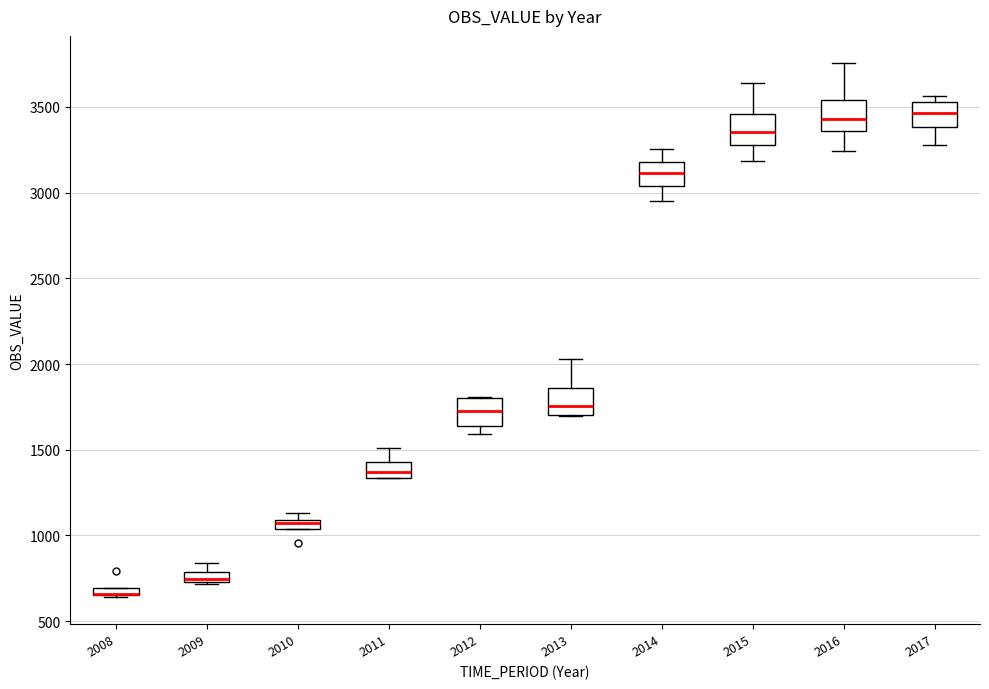

Where is the upper edge of the box at x = 2012 on the y-axis? The values are not printed on the chart, so give them approximately, as read against the axis.

1800